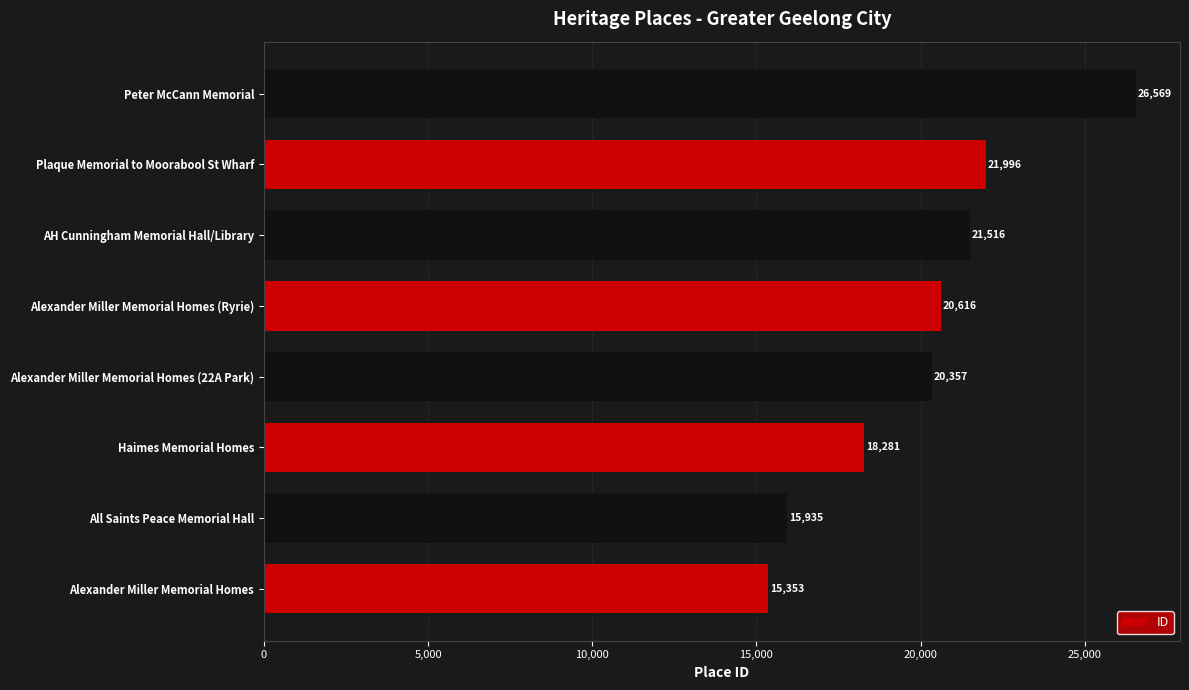

Where is the data nearest to the value 20961?

Alexander Miller Memorial Homes (Ryrie)